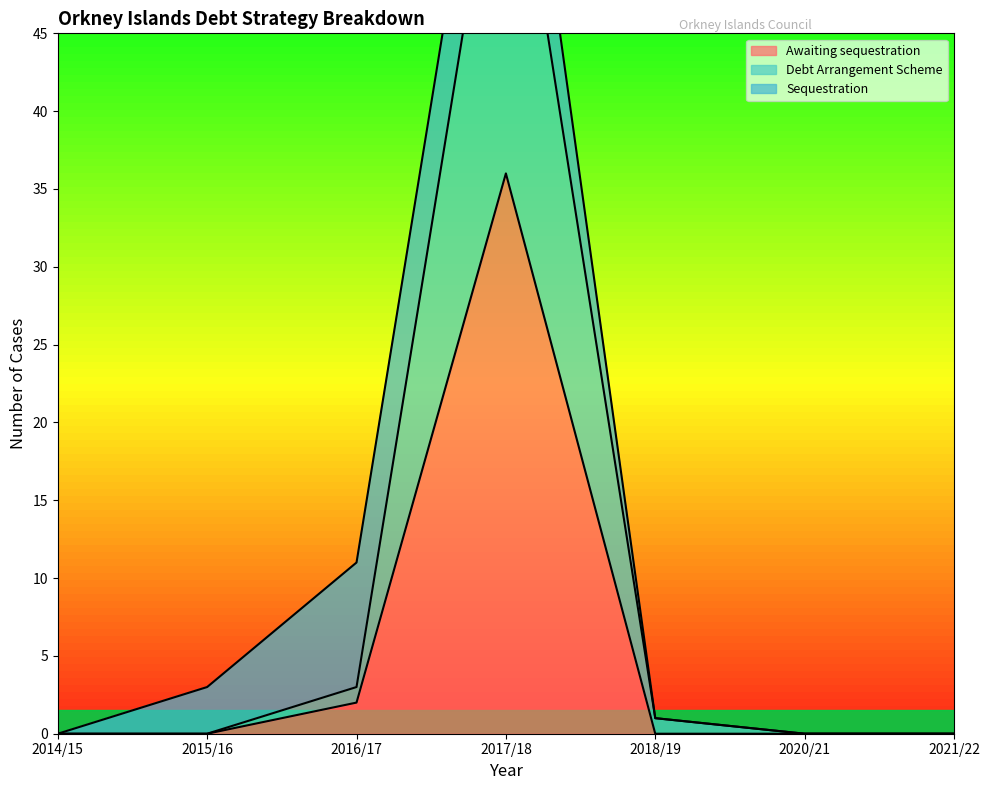

What is the difference between the second highest and second lowest values in the Awaiting sequestration series?

2